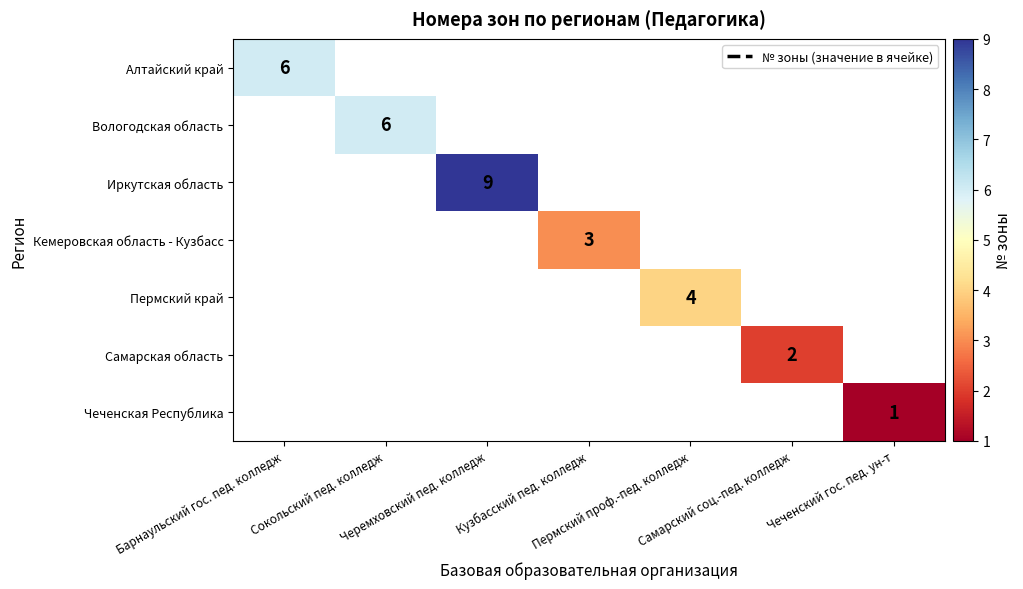

Between Самарский соц.-пед. колледж and Кузбасский пед. колледж, which is larger?

Кузбасский пед. колледж